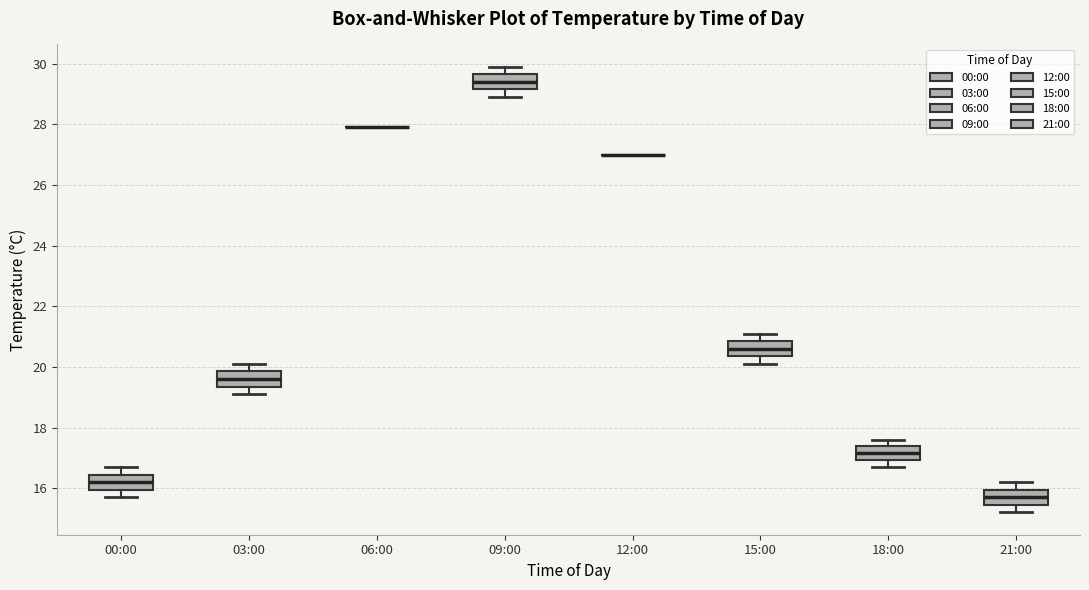

Reading left to right, read every box against the y-axis: the position of its median line, the range the box covers, and the ends of its whiskers. The values are not printed on the chart, so give them approximately, as read against the axis.

00:00: median 16.2, box 16.0 to 16.4, whiskers 15.8 to 16.8
03:00: median 19.6, box 19.4 to 19.8, whiskers 19.2 to 20.2
06:00: box collapsed to a line at 28.0, whiskers 28.0 to 28.0
09:00: median 29.4, box 29.2 to 29.6, whiskers 29.0 to 30.0
12:00: box collapsed to a line at 27.0, whiskers 27.0 to 27.0
15:00: median 20.6, box 20.4 to 20.8, whiskers 20.2 to 21.2
18:00: median 17.2, box 17.0 to 17.4, whiskers 16.8 to 17.6
21:00: median 15.8, box 15.4 to 16.0, whiskers 15.2 to 16.2